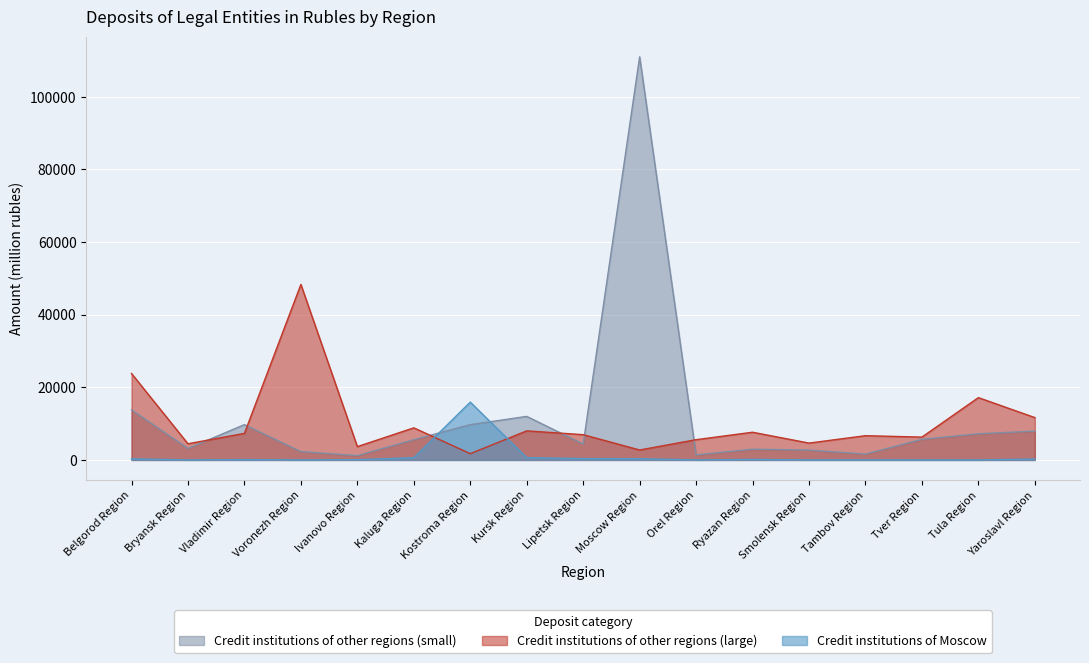

What is the sum of all Credit institutions of Moscow values?

18700